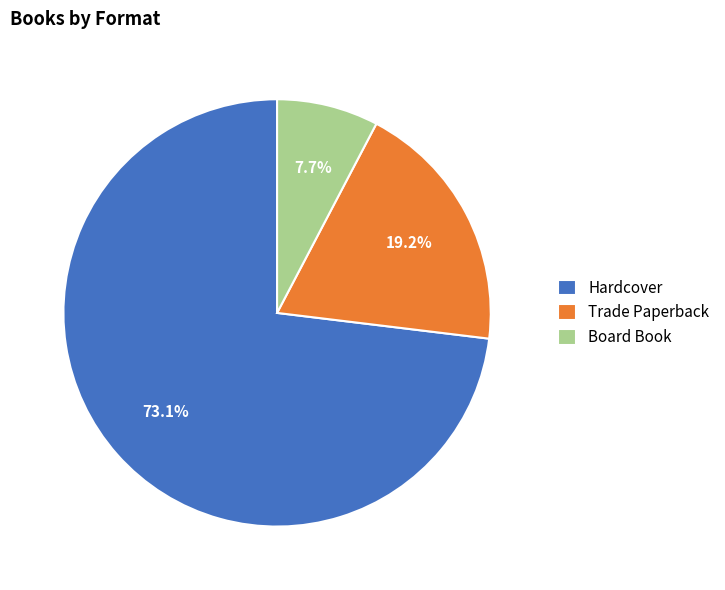

How many slices are in this pie chart?

3